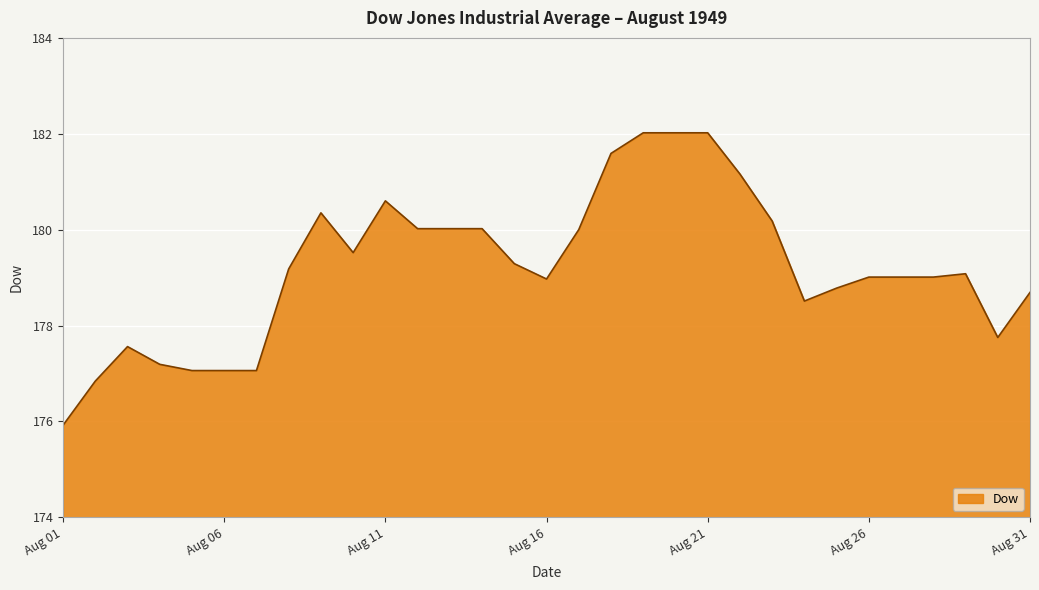

What is the smallest value displayed?

175.9